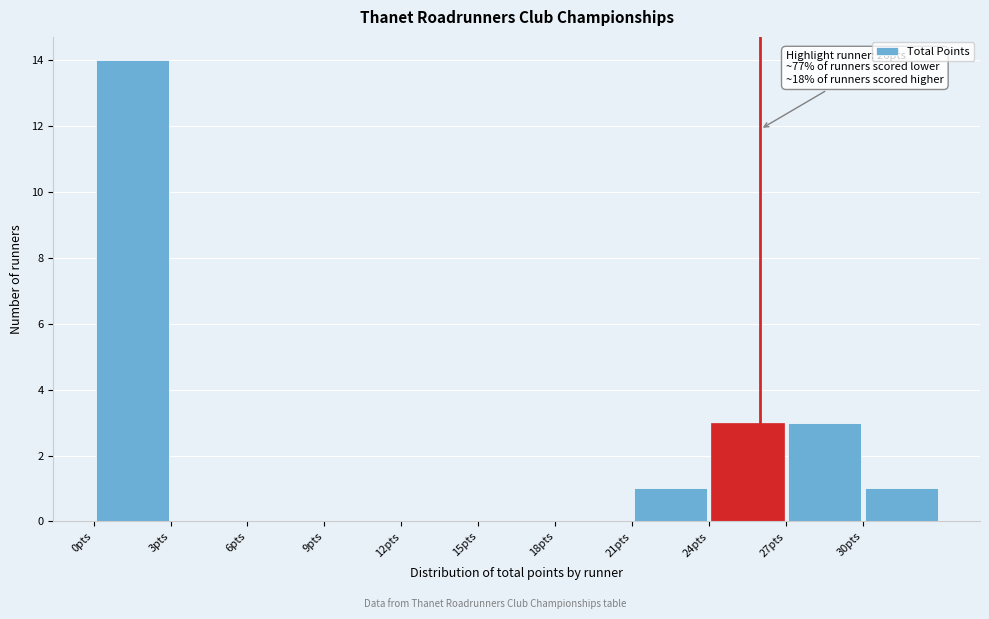

Which range on the x-axis has the tallest bar?

0 to 3